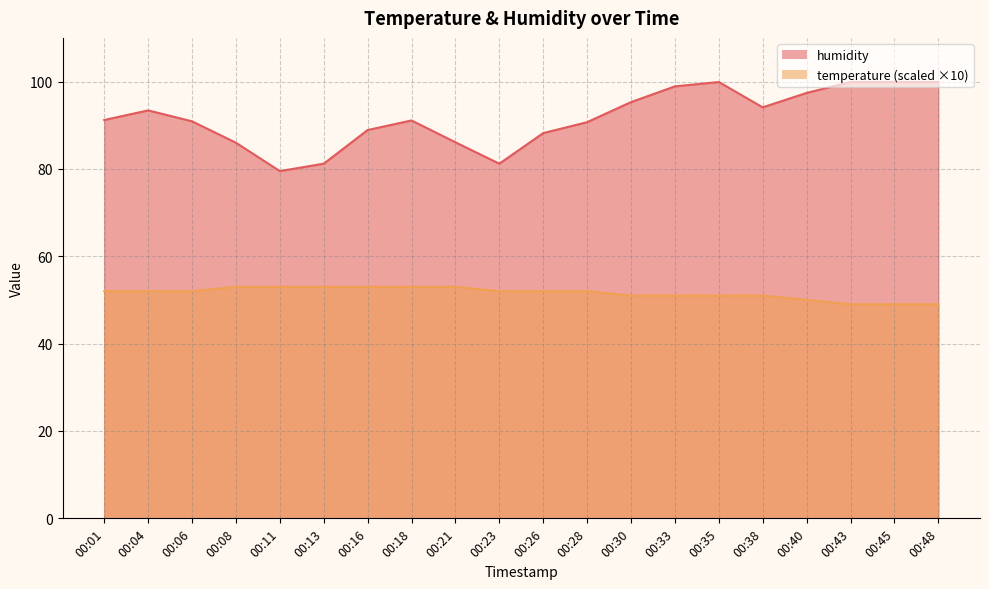

True or false: humidity has a value of 99.9 at 00:35.

True